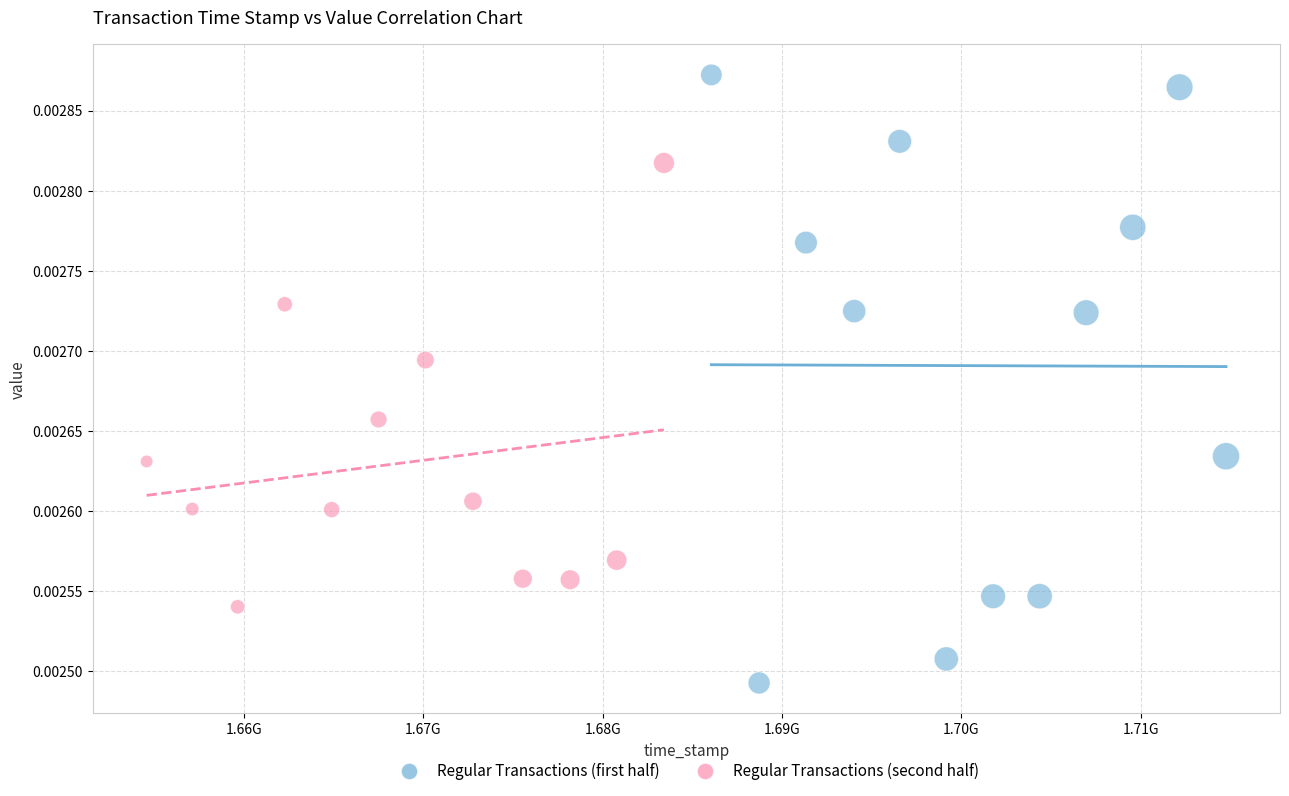

Which series has the widest spread of Y values?

Regular Transactions (first half)